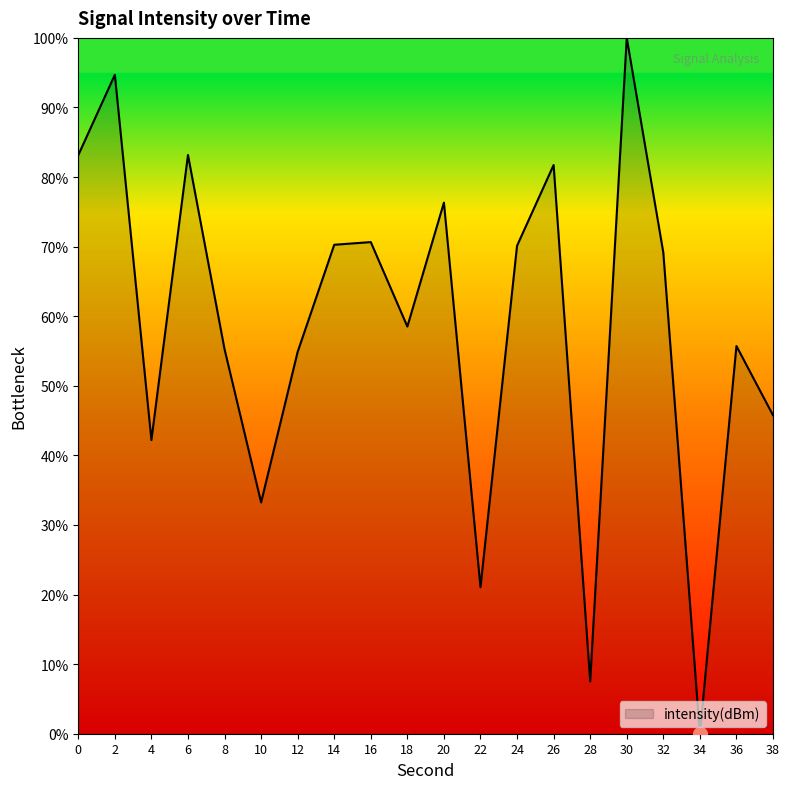

What is the sum of the values at 32 and 10?

102.4